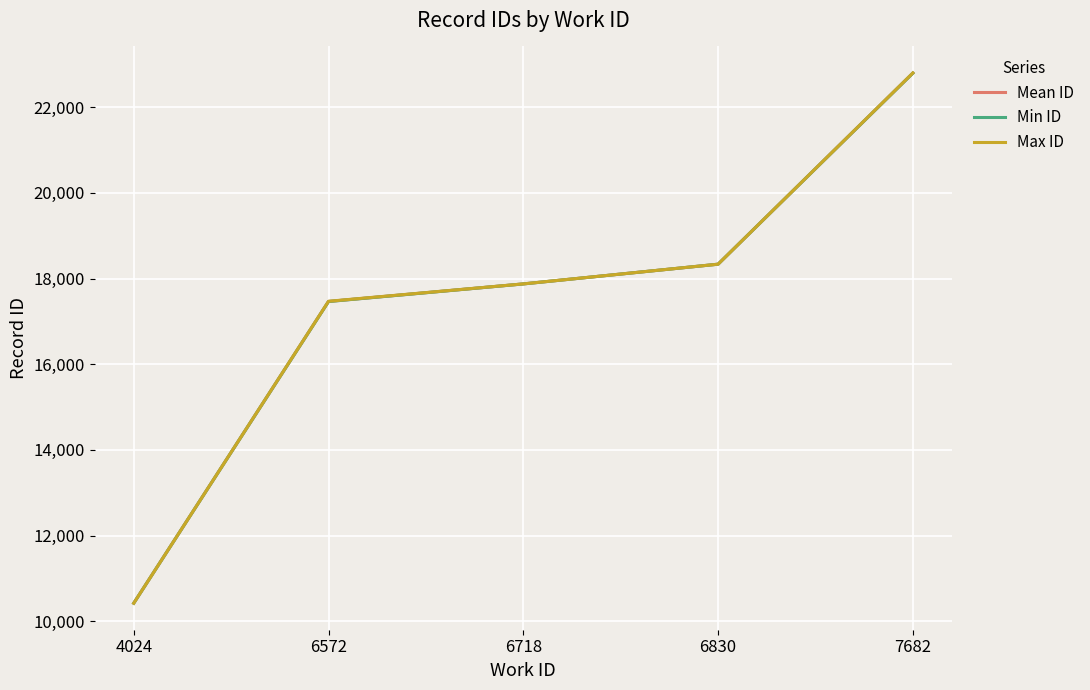

What are all the series names shown in the legend?

Mean ID, Min ID, Max ID